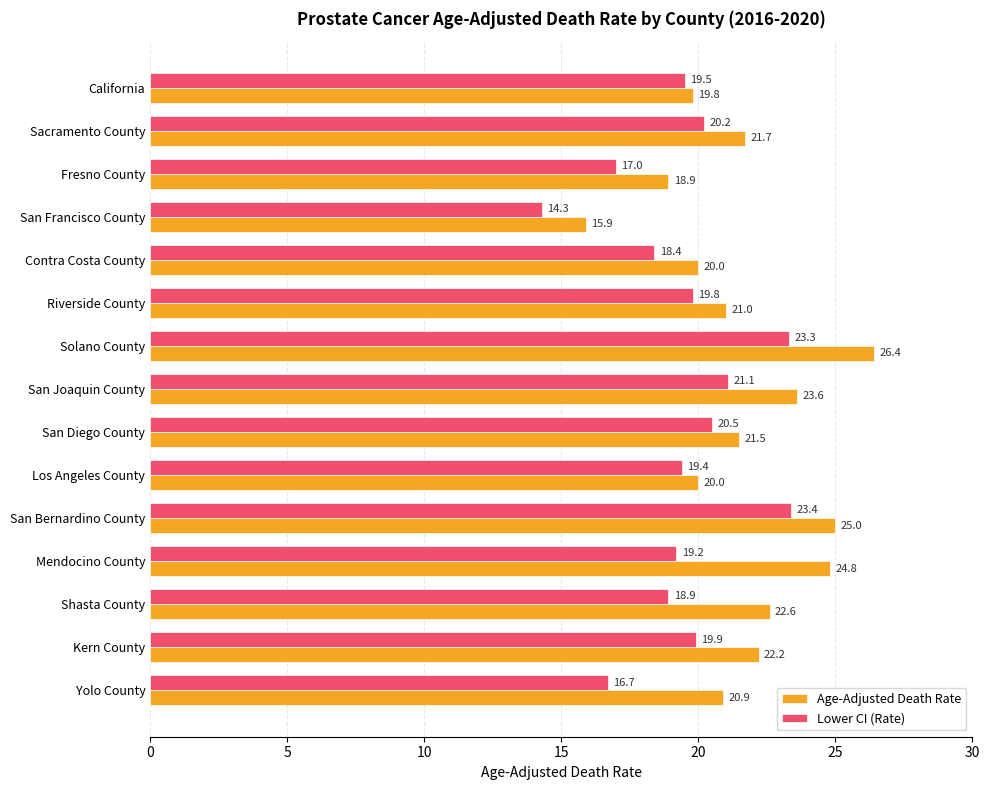

List the series in order of their overall mean, lowest first.

Lower CI (Rate), Age-Adjusted Death Rate